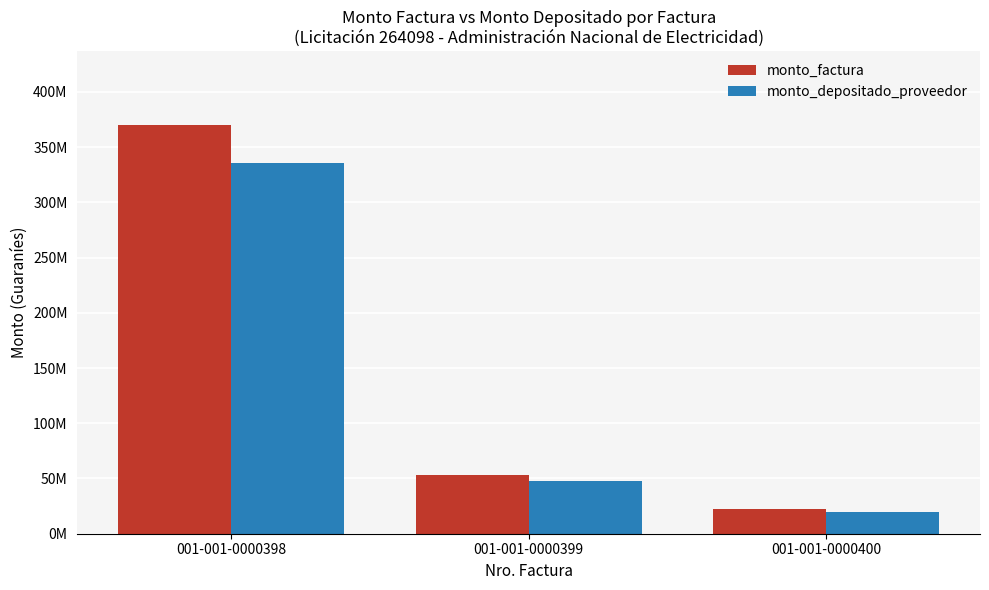

Reading left to right, transcribe all the data shown in this chart.

monto_factura: 001-001-0000398=370137127	001-001-0000399=52925000	001-001-0000400=21985800
monto_depositado_proveedor: 001-001-0000398=335169263	001-001-0000399=47925031	001-001-0000400=19908741